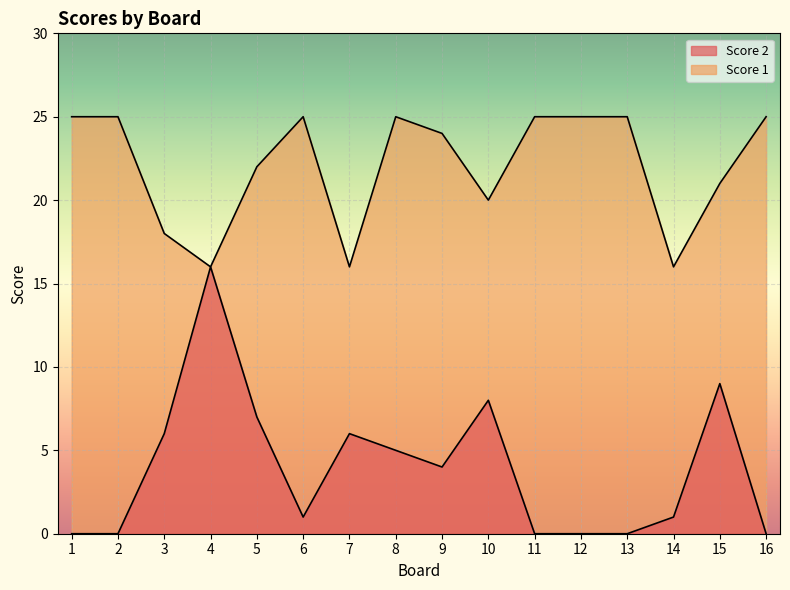

At how many categories does at least one series exceed 2?

16